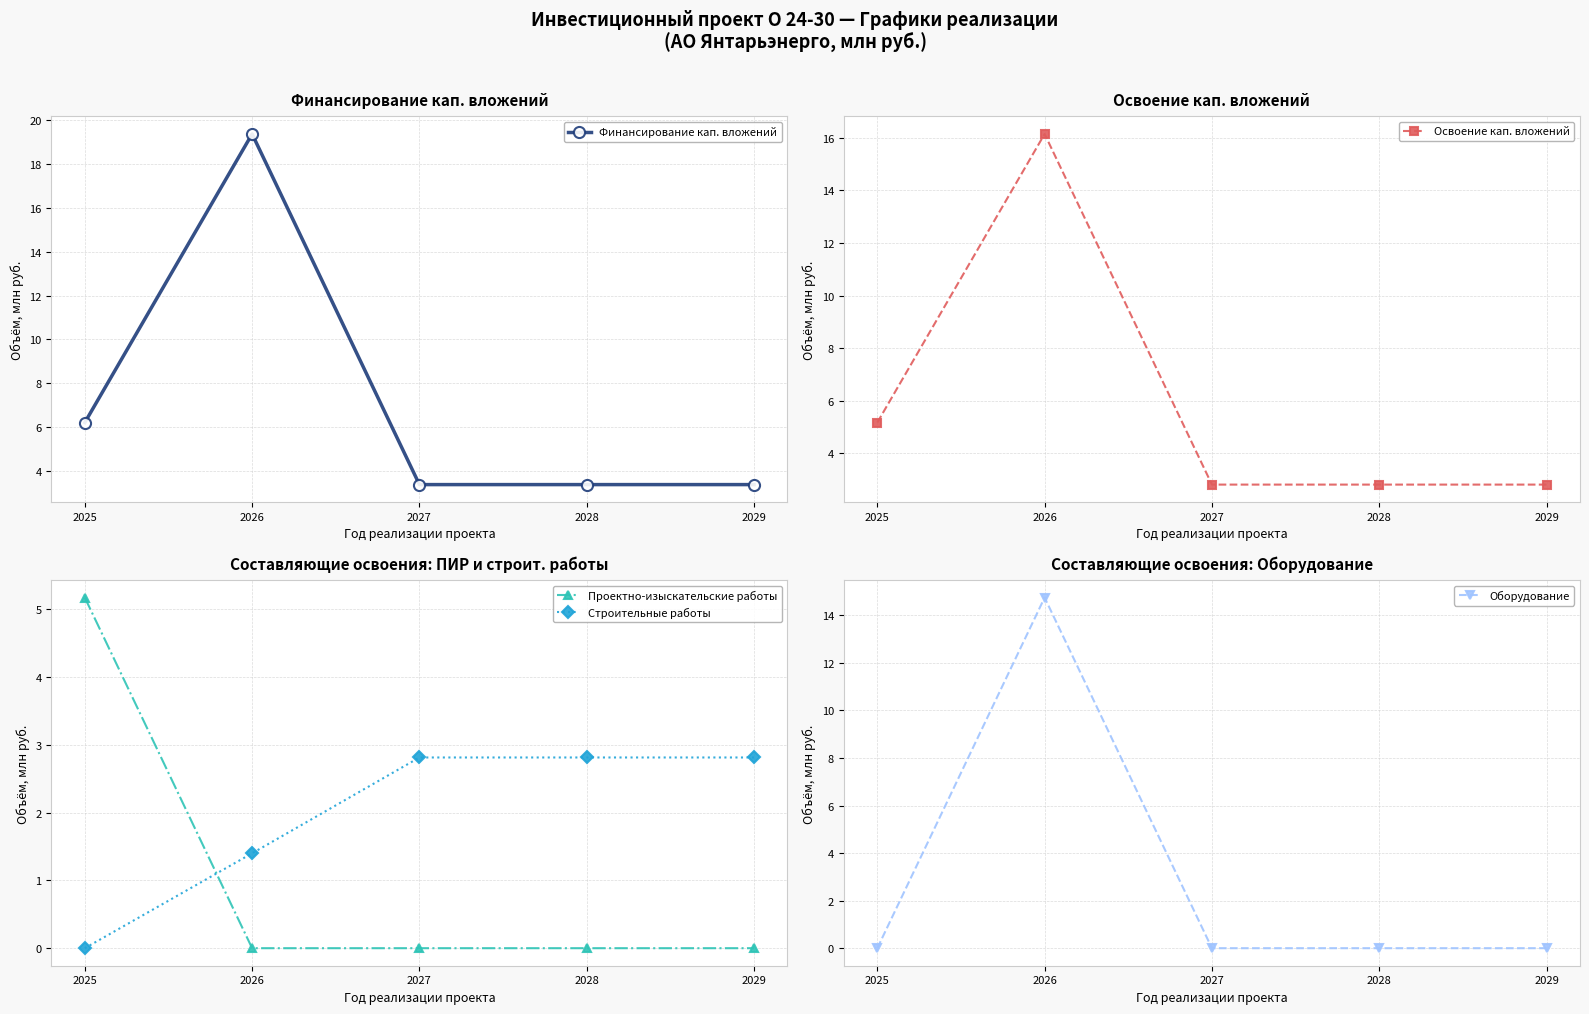

How many distinct data groups are displayed?

5